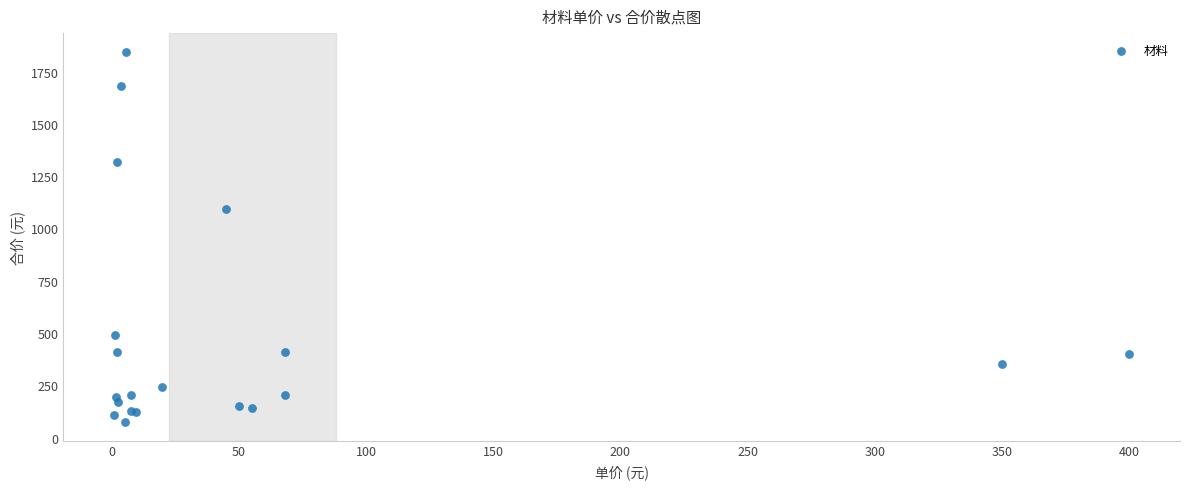

What Y value in the scatter plot is closest to 959?

1090.8